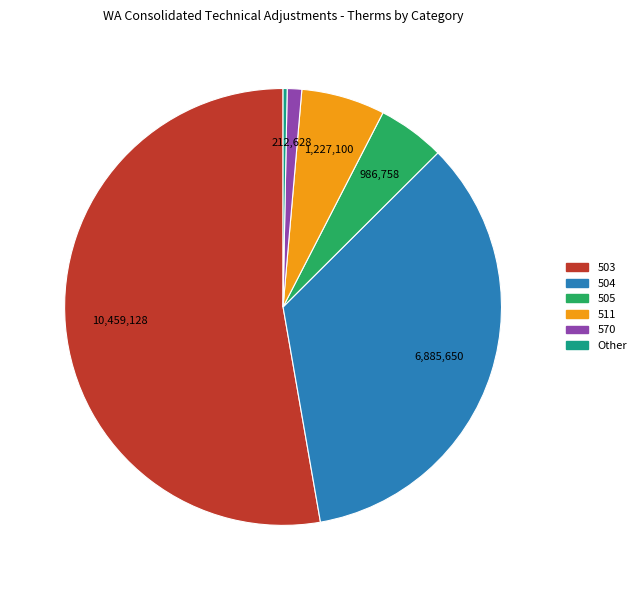

Is there a majority slice in this chart?

Yes